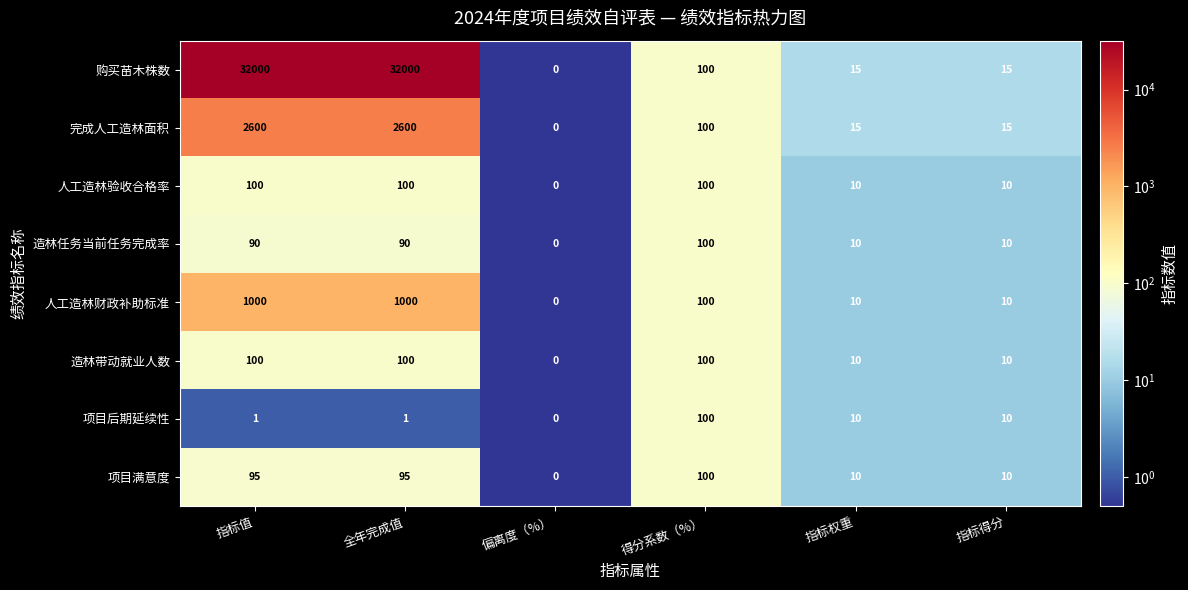

The 完成人工造林面积 series shows 0 at 偏离度（%）. True or false?

True